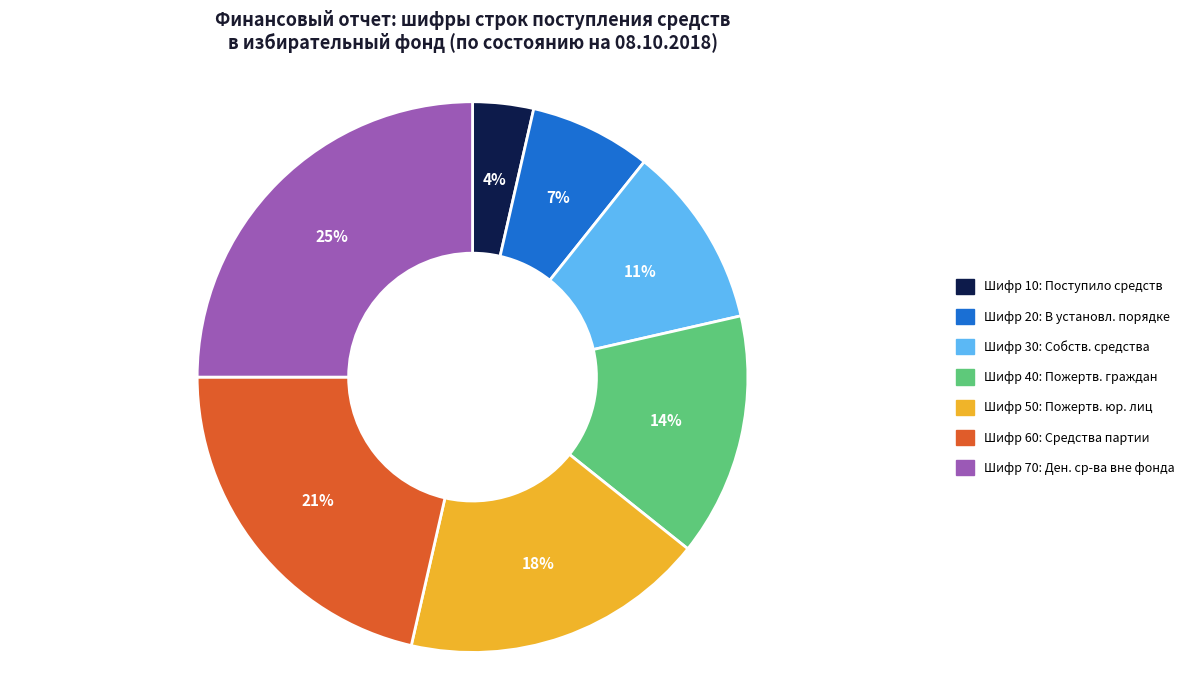

Is there a majority slice in this chart?

No